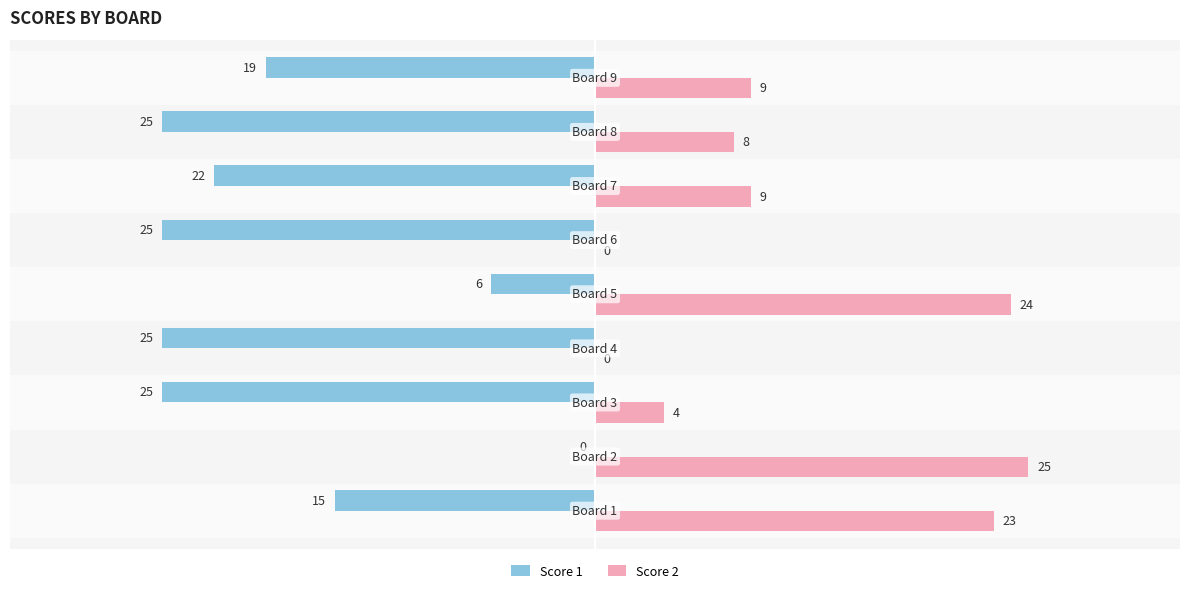

What is the sum of all Score 2 values?

102